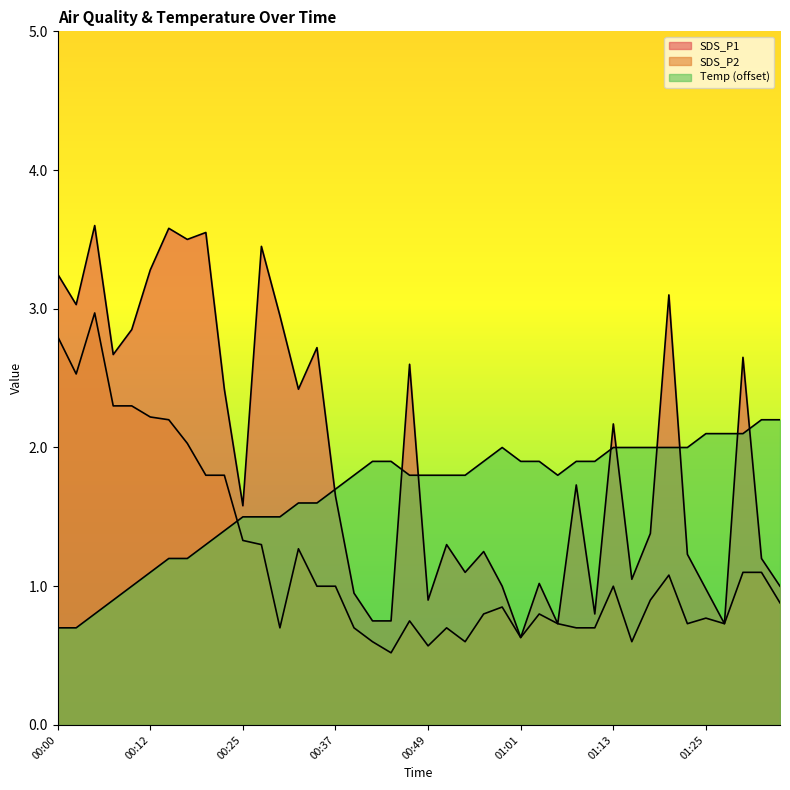

Reading right to left, extract all data points from this chart.

SDS_P1: 1.0	1.2	2.6	0.7	1.0	1.2	3.1	1.4	1.1	2.2	0.8	1.7	0.7	1.0	0.6	1.0	1.2	1.1	1.3	0.9	2.6	0.8	0.8	0.9	1.6	2.7	2.4	3.0	3.5	1.6	2.4	3.5	3.5	3.6	3.3	2.9	2.7	3.6	3.0	3.2
SDS_P2: 0.9	1.1	1.1	0.7	0.8	0.7	1.1	0.9	0.6	1.0	0.7	0.7	0.7	0.8	0.6	0.8	0.8	0.6	0.7	0.6	0.8	0.5	0.6	0.7	1.0	1.0	1.3	0.7	1.3	1.3	1.8	1.8	2.0	2.2	2.2	2.3	2.3	3.0	2.5	2.8
Temp: 2.2	2.2	2.1	2.1	2.1	2.0	2.0	2.0	2.0	2.0	1.9	1.9	1.8	1.9	1.9	2.0	1.9	1.8	1.8	1.8	1.8	1.9	1.9	1.8	1.7	1.6	1.6	1.5	1.5	1.5	1.4	1.3	1.2	1.2	1.1	1.0	0.9	0.8	0.7	0.7